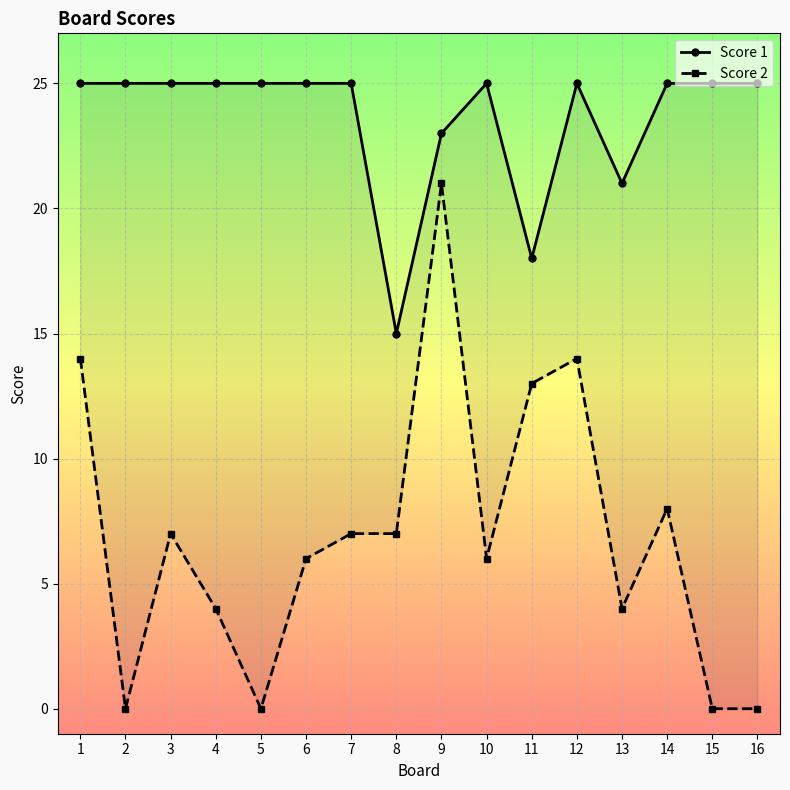

Is this an area chart (filled region under the line)?

No